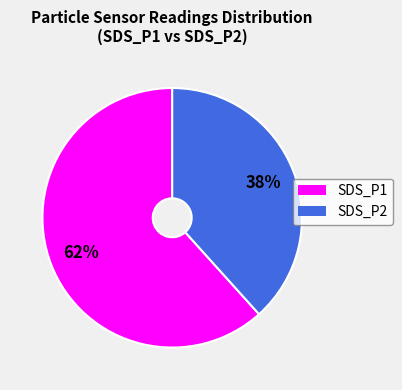

Count the number of slices in the pie.

2